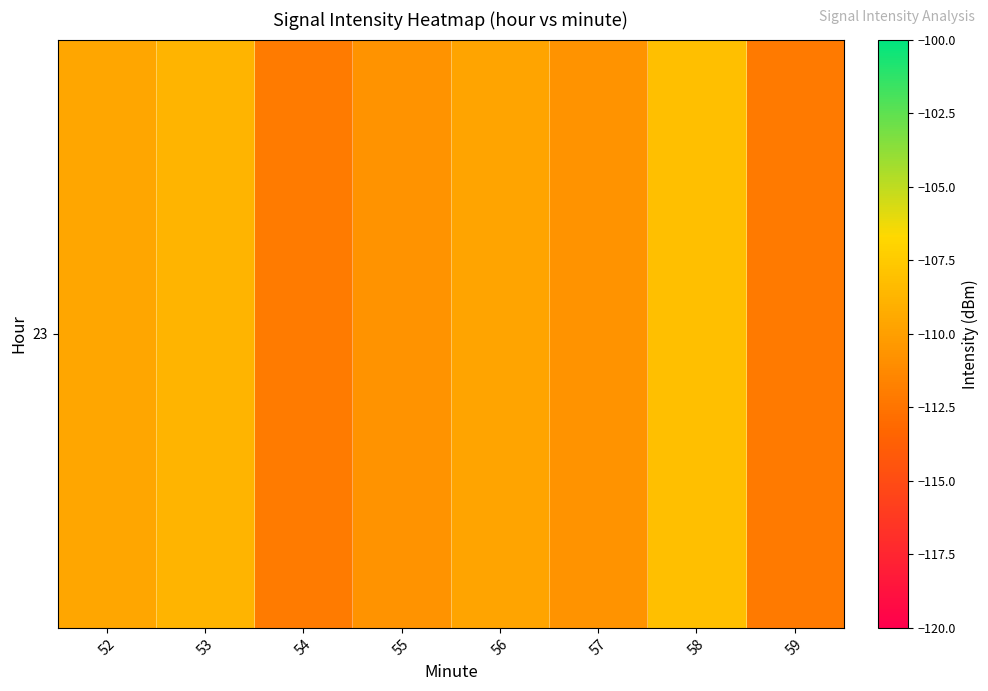

Read the value at 52.

-109.6